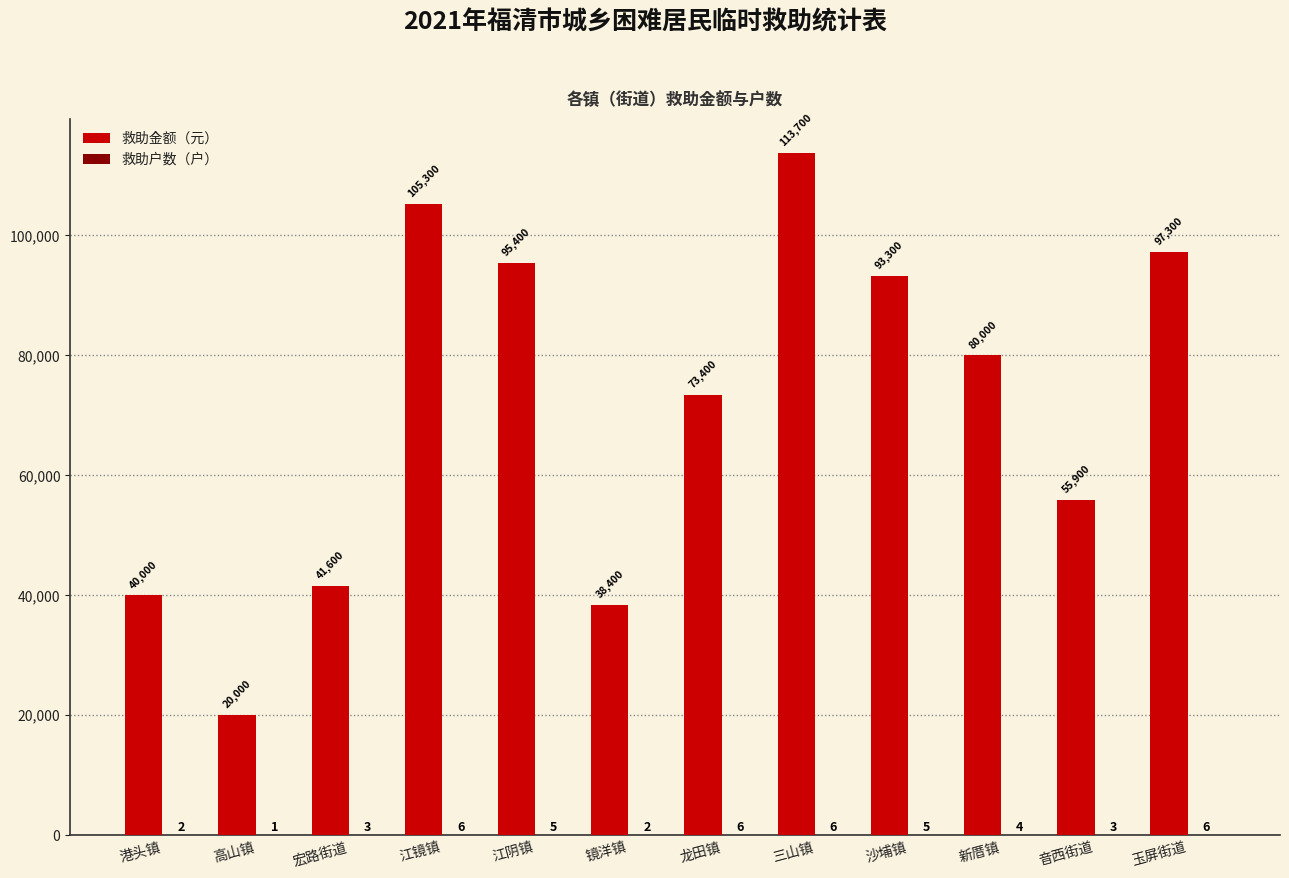

What is the average value of the 救助金额（元） series?

71192